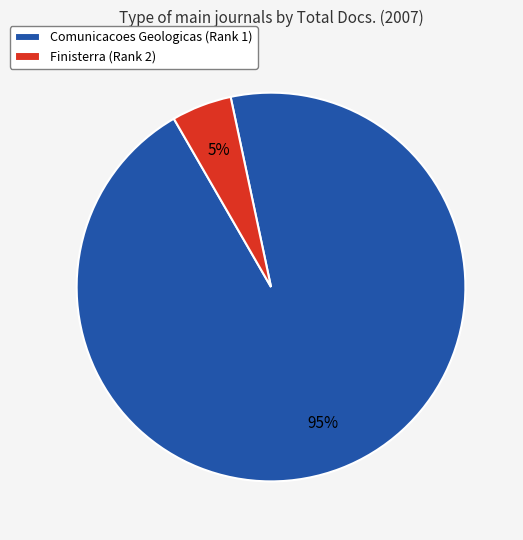

Do Finisterra (Rank 2) and Comunicacoes Geologicas (Rank 1) together represent more than half of the pie?

Yes